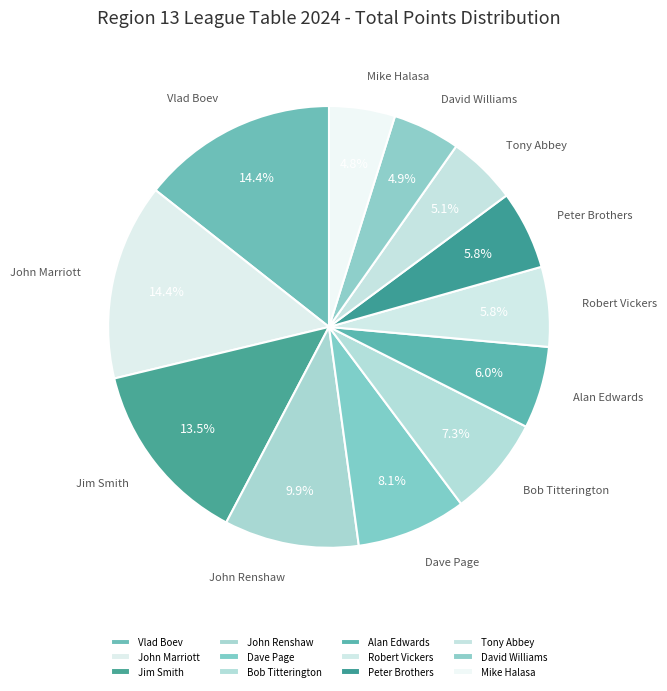

What percentage is the Peter Brothers slice, to the nearest percent?

6%